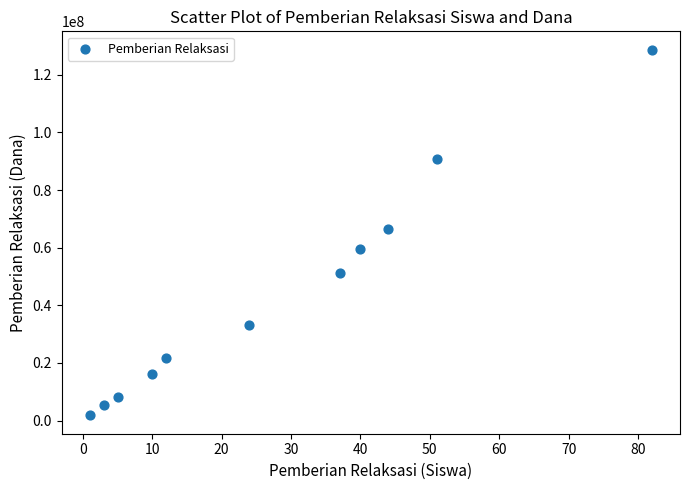

What is the average X value?

28